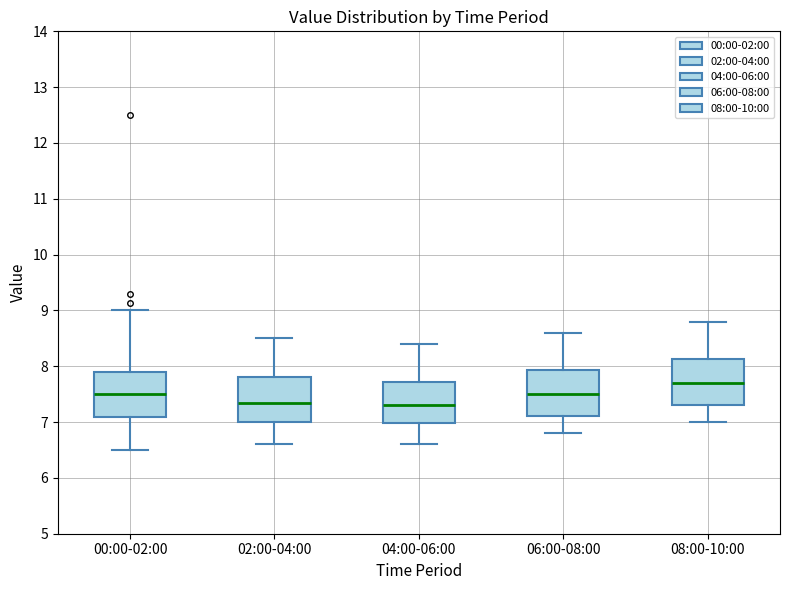

Reading left to right, transcribe this box plot: for each box, give where its median line is, the range the box spans, and where its two whiskers end, as read against the y-axis. The values are not printed on the chart, so give them approximately, as read against the axis.

00:00-02:00: median 7.5, box 7.1 to 7.9, whiskers 6.5 to 9.0
02:00-04:00: median 7.4, box 7.0 to 7.8, whiskers 6.6 to 8.5
04:00-06:00: median 7.3, box 7.0 to 7.7, whiskers 6.6 to 8.4
06:00-08:00: median 7.5, box 7.1 to 7.9, whiskers 6.8 to 8.6
08:00-10:00: median 7.7, box 7.3 to 8.1, whiskers 7.0 to 8.8